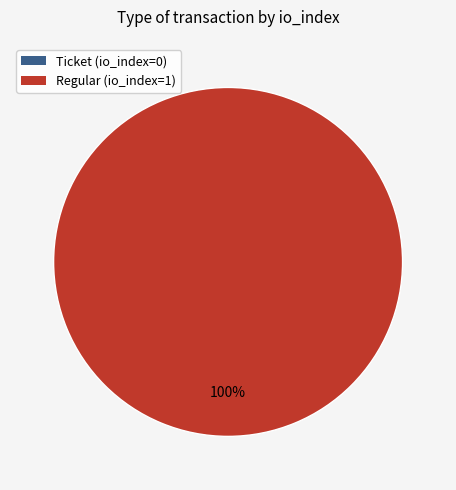

What is the change in value from Ticket to Regular?

+1